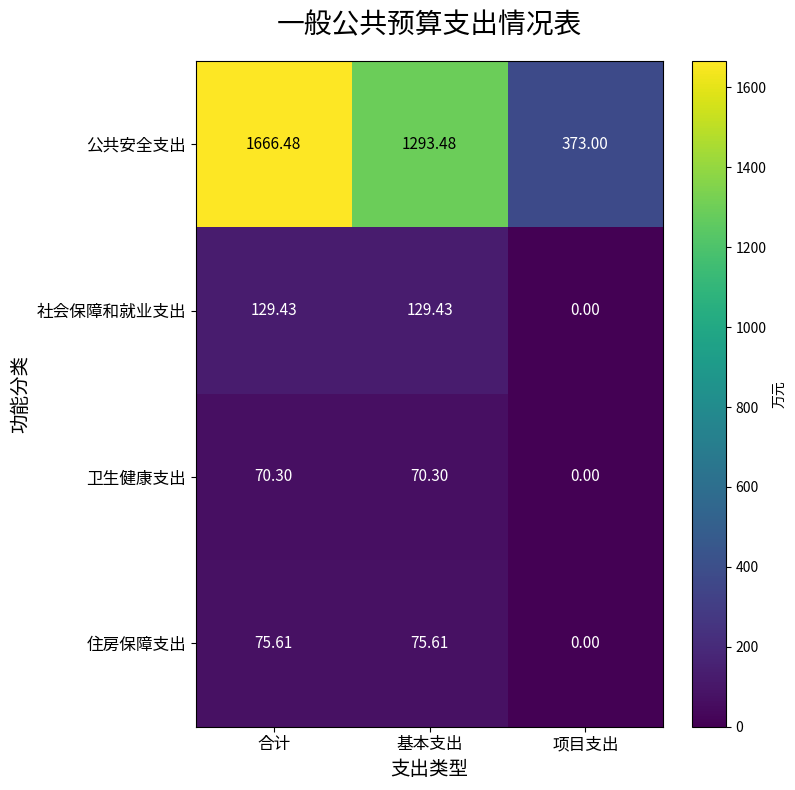

Which series changed the most between 合计 and 项目支出?

公共安全支出